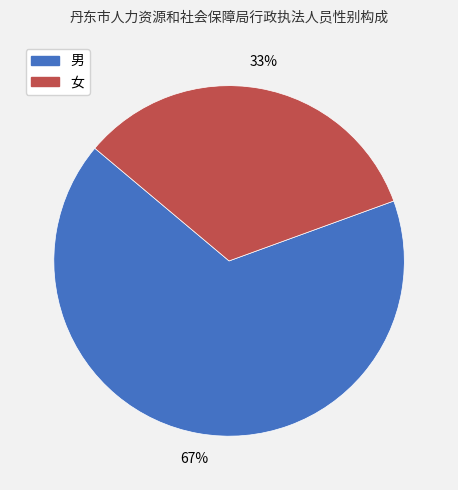

Is the sum of 男 and 女 greater than half?

Yes